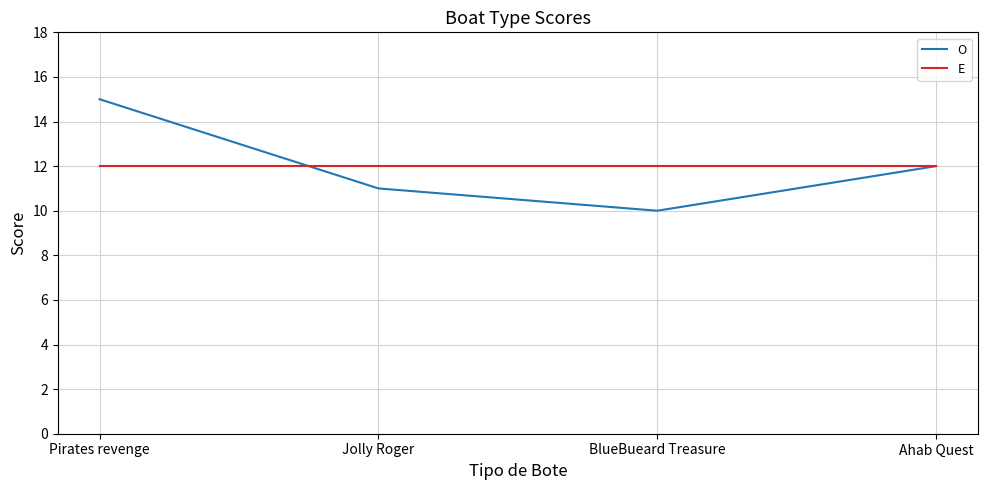

Where is the first local minimum for O?

BlueBueard Treasure